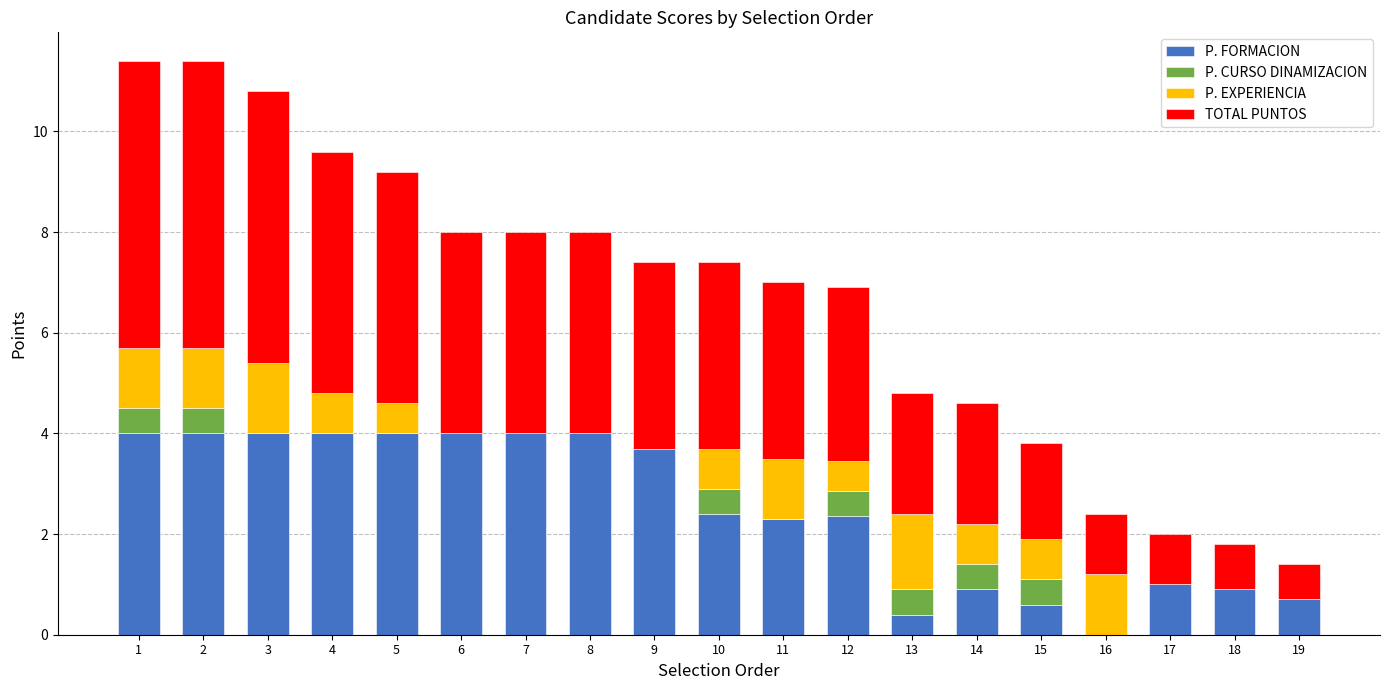

Is it true that P. FORMACION equals 2.7 at 4?

False